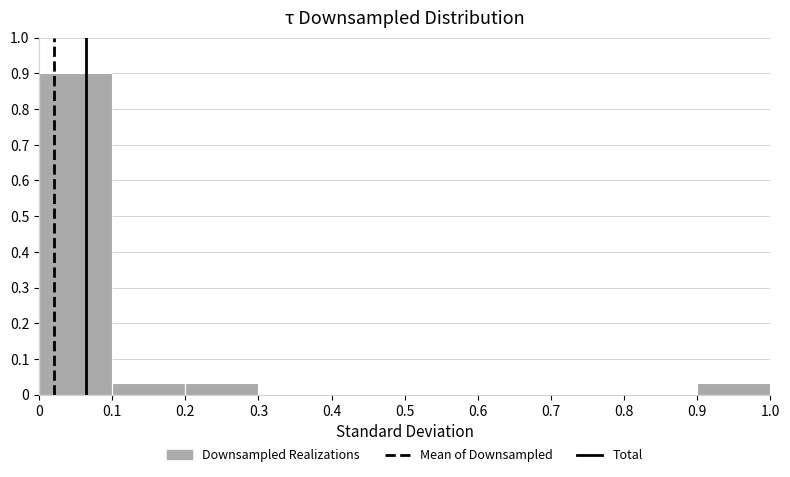

Over which range of the x-axis is the bar tallest?

0 to 0.1